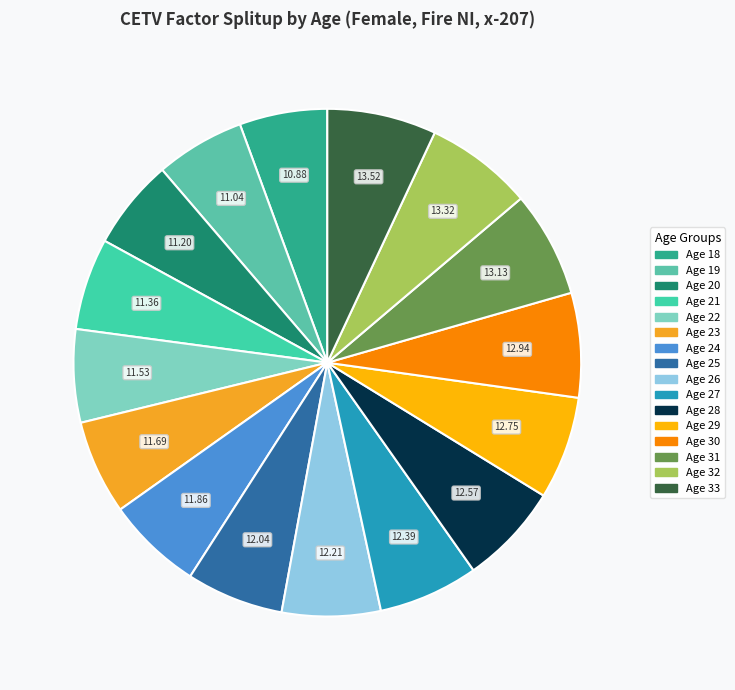

The Age 26 slice represents 1% of the pie. True or false?

False